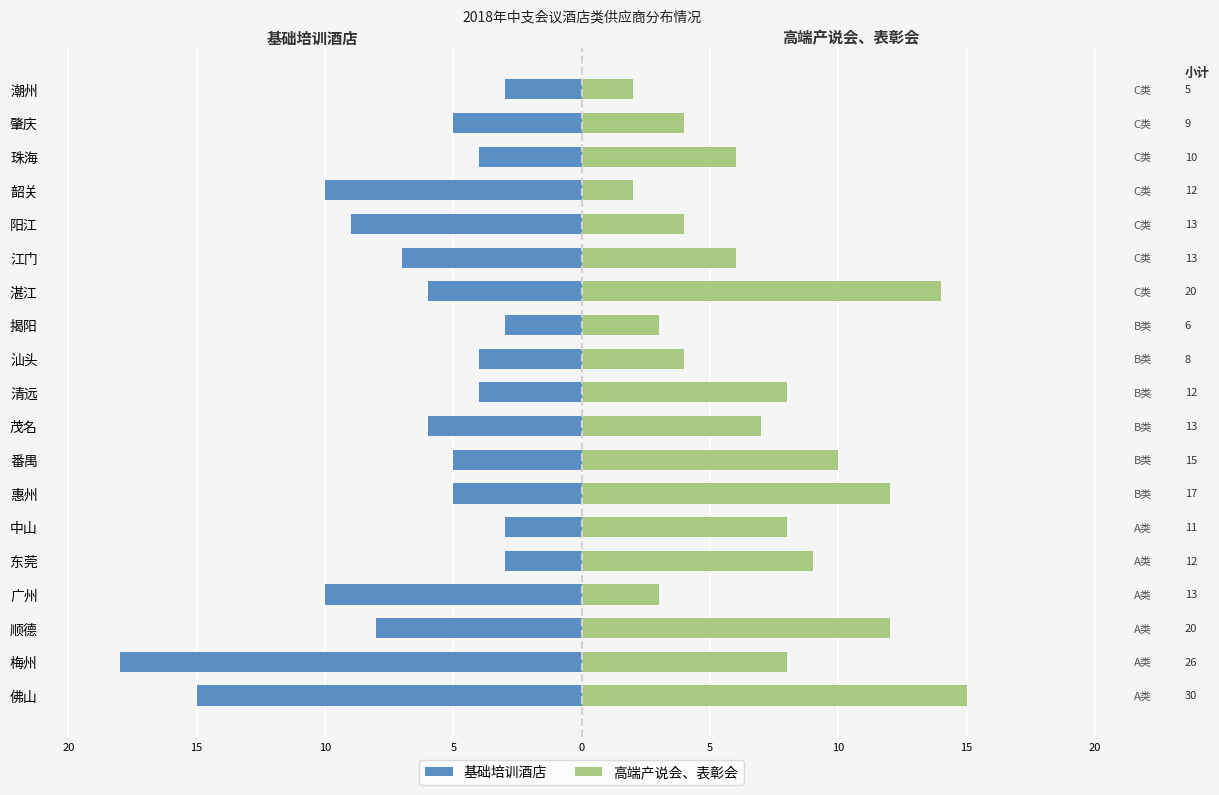

Rank the series by their average value, from highest to lowest.

高端产说会、表彰会, 基础培训酒店